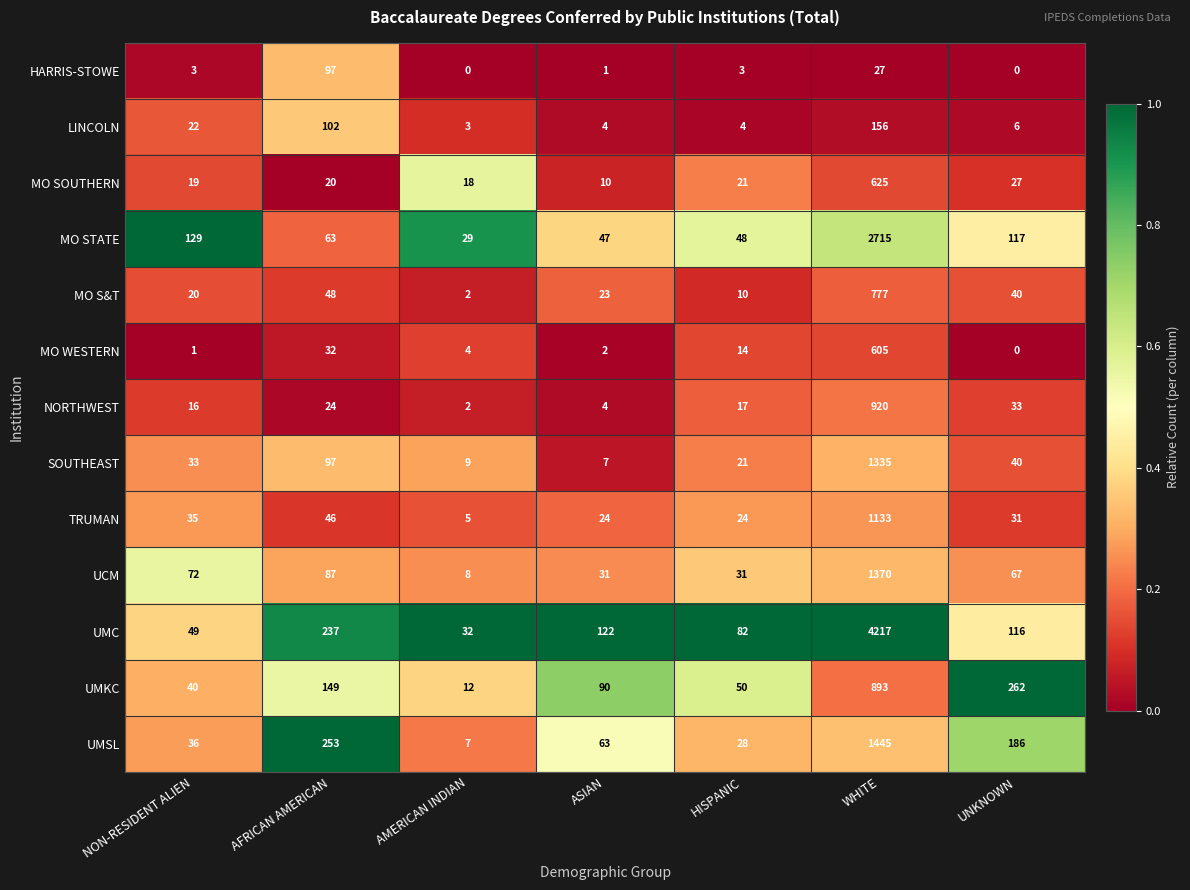

What is the difference between the second highest and second lowest values in the MO S&T series?

38